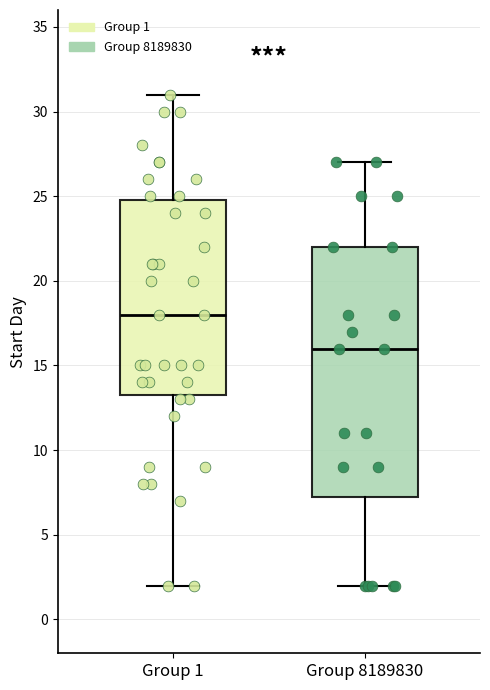

Reading left to right, transcribe this box plot: for each box, give where its median line is, the range the box spans, and where its two whiskers end, as read against the y-axis. The values are not printed on the chart, so give them approximately, as read against the axis.

Group 1: median 18.0, box 13.5 to 25.0, whiskers 2.0 to 31.0
Group 8189830: median 16.0, box 7.5 to 22.0, whiskers 2.0 to 27.0